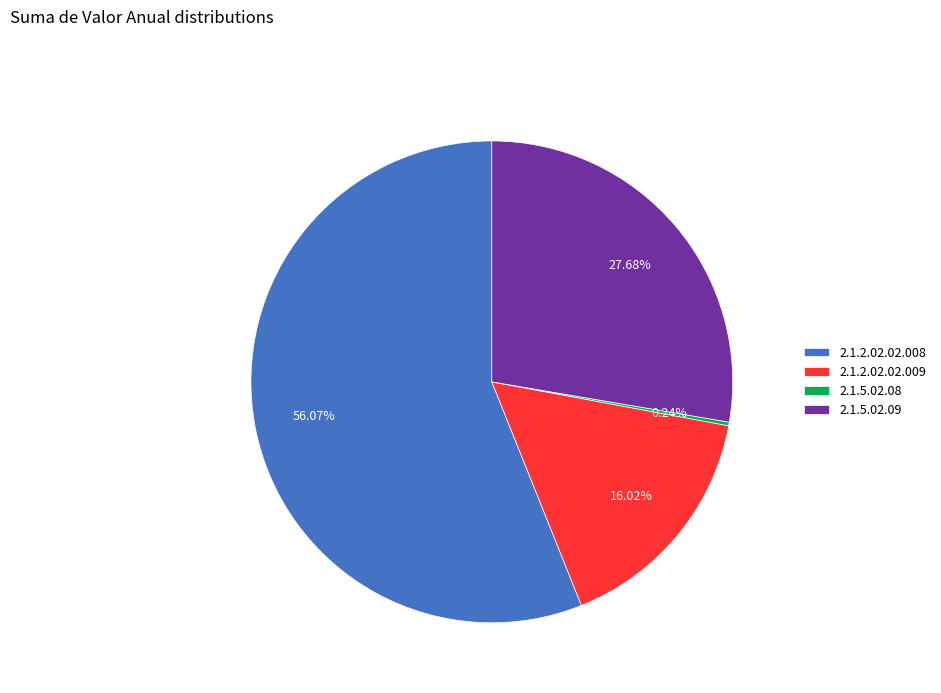

What percentage is the 2.1.2.02.02.009 slice, to the nearest percent?

16%